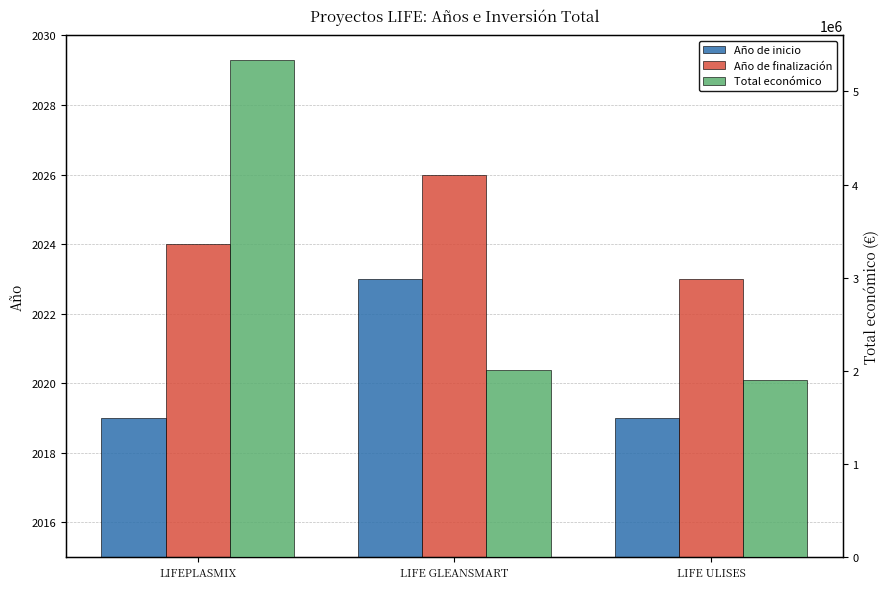

What is the total value across all series at LIFE GLEANSMART?

2011686